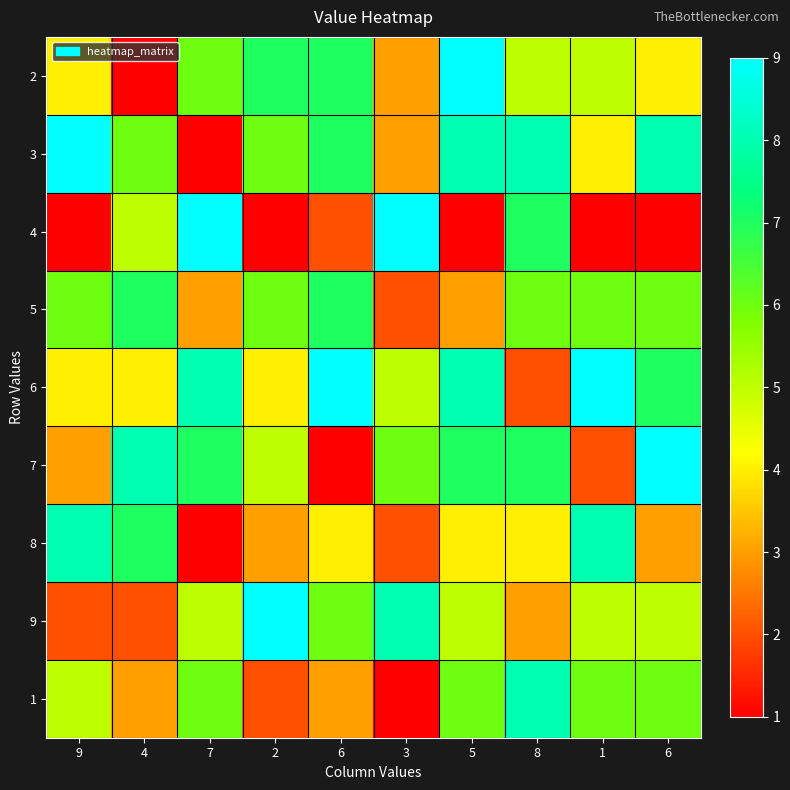

Which has a higher value, 6 or 6?

6